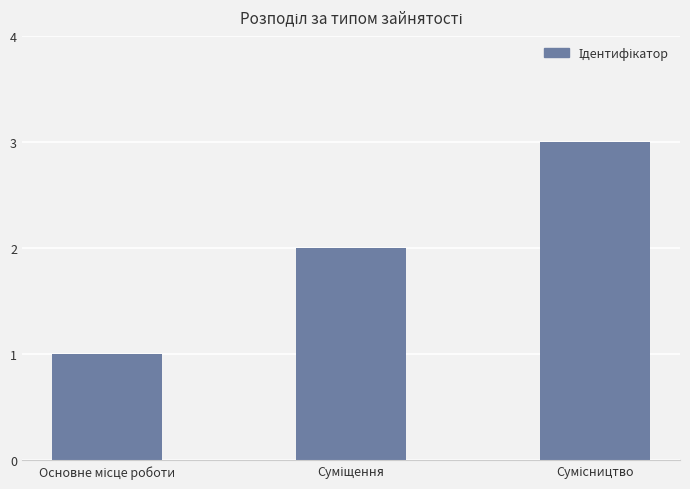

What is the sum of all values?

6